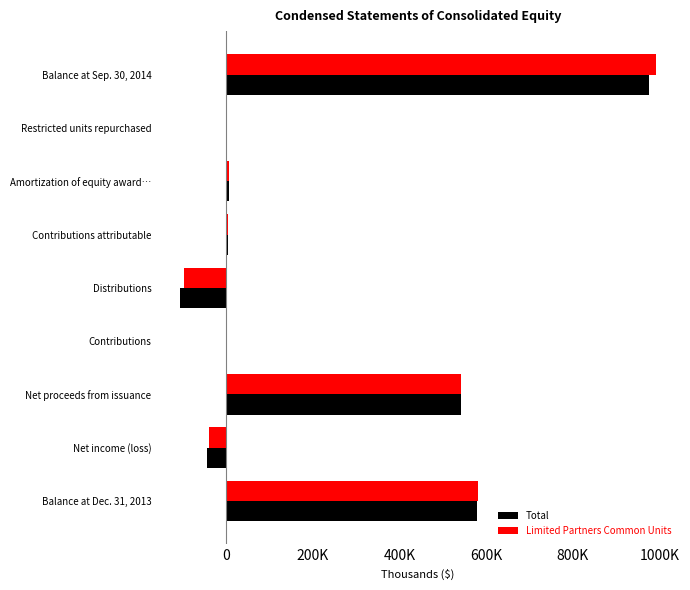

List the series in order of their peak value, highest first.

Limited Partners Common Units, Total